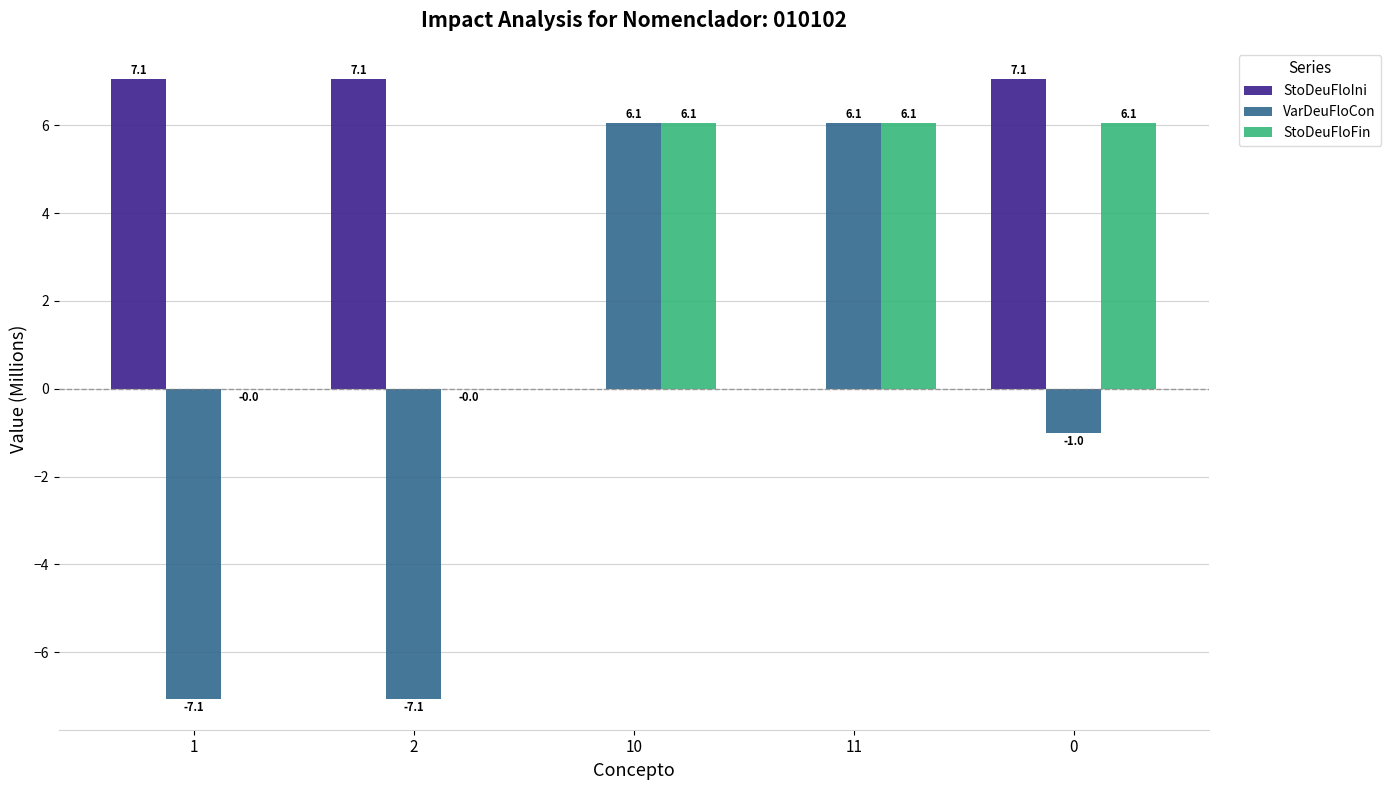

What is the maximum value for StoDeuFloIni?

7.1